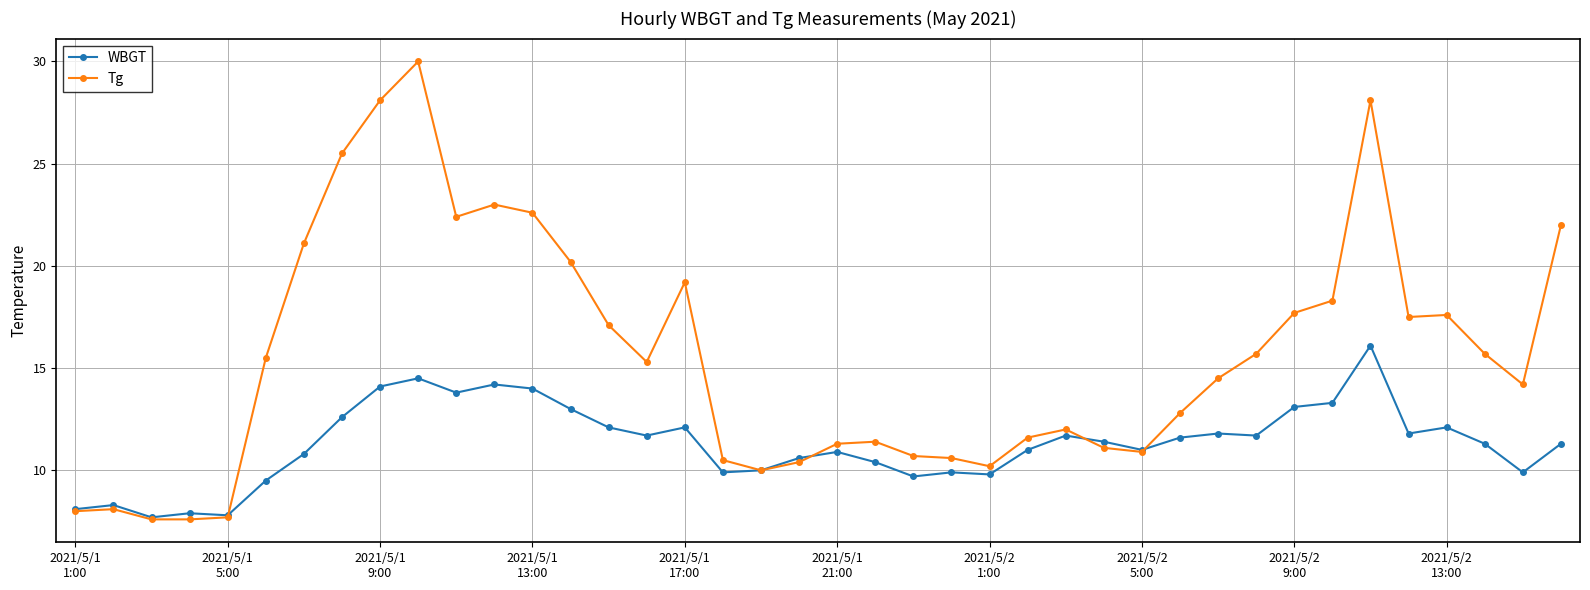

What is the difference between the second highest and minimum values in the WBGT series?

6.8